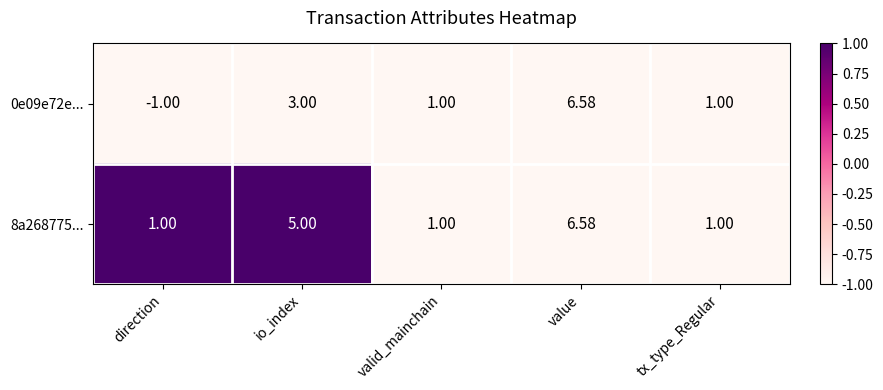

Which label corresponds to the largest value in the chart?

value